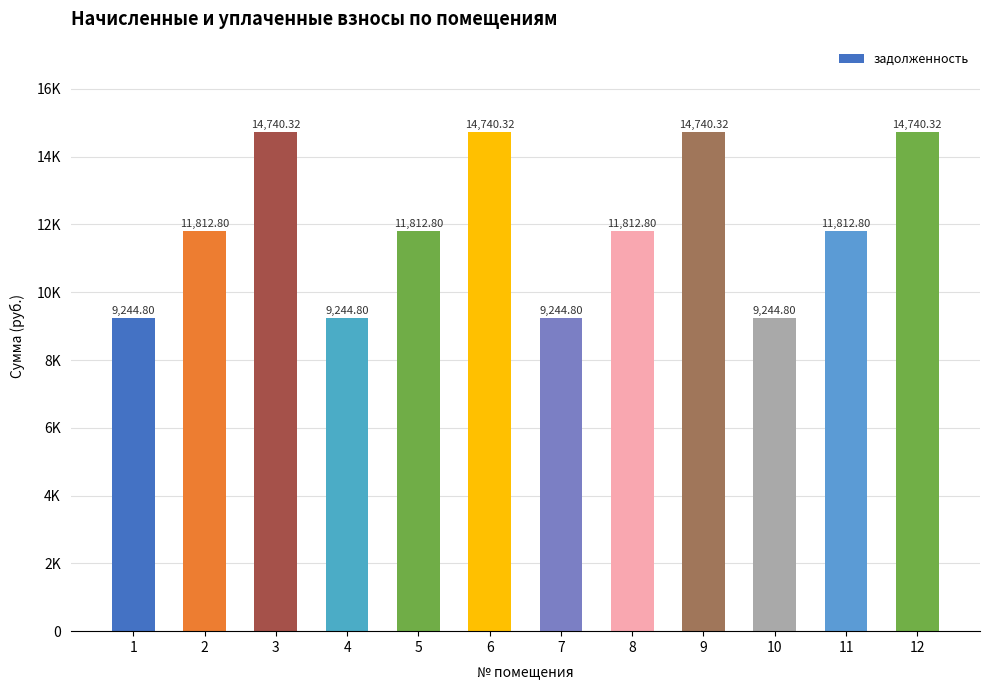

Does the chart contain any negative values?

No